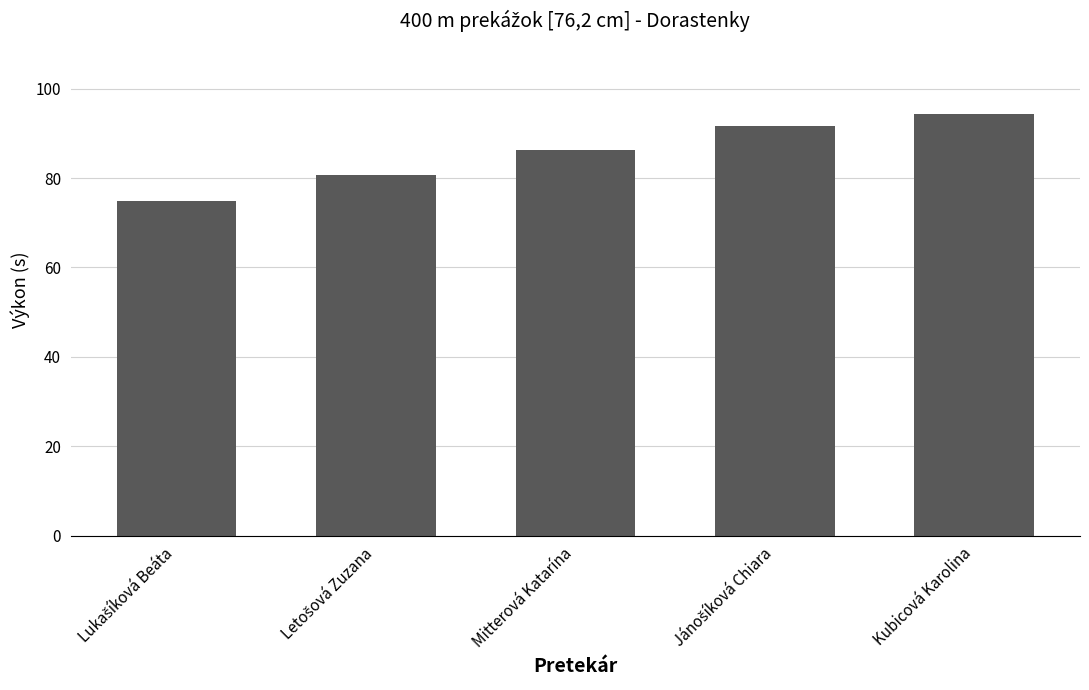

What position from the left is Kubicová Karolina?

5